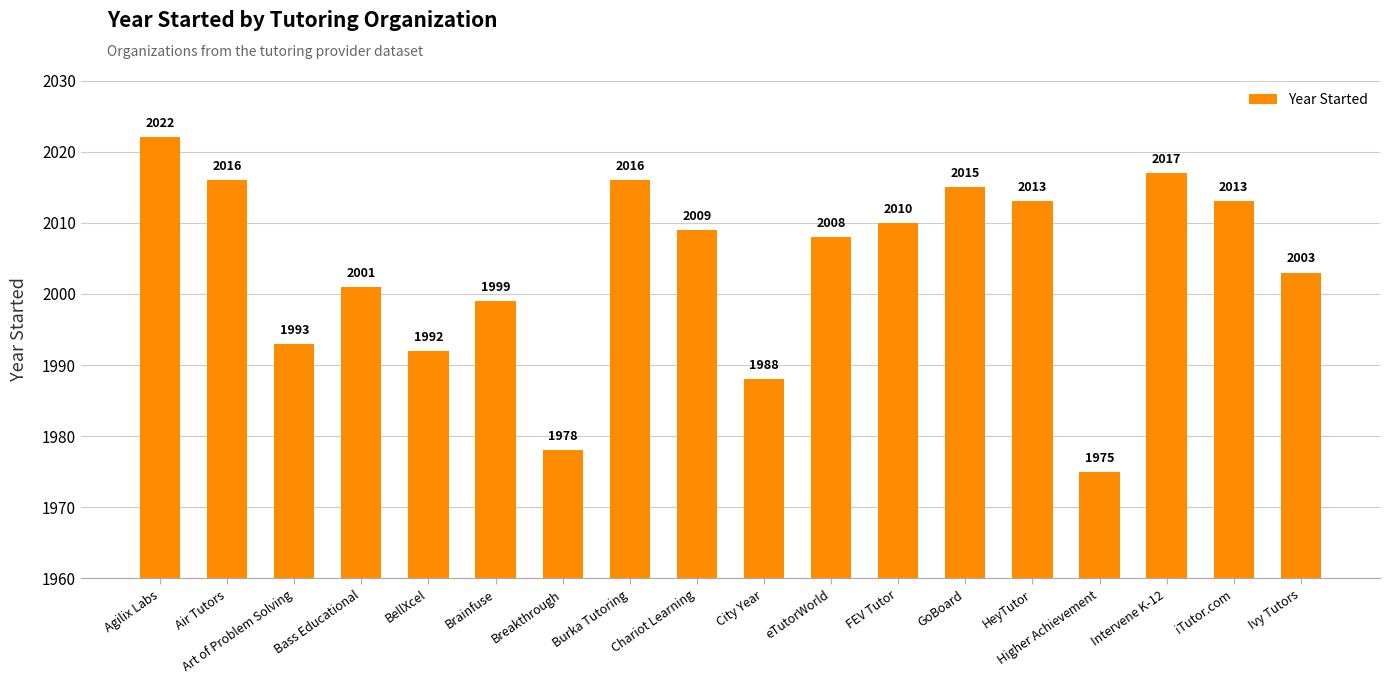

Approximately how many times larger is the value at Burka Tutoring compared to Bass Educational?

1.0